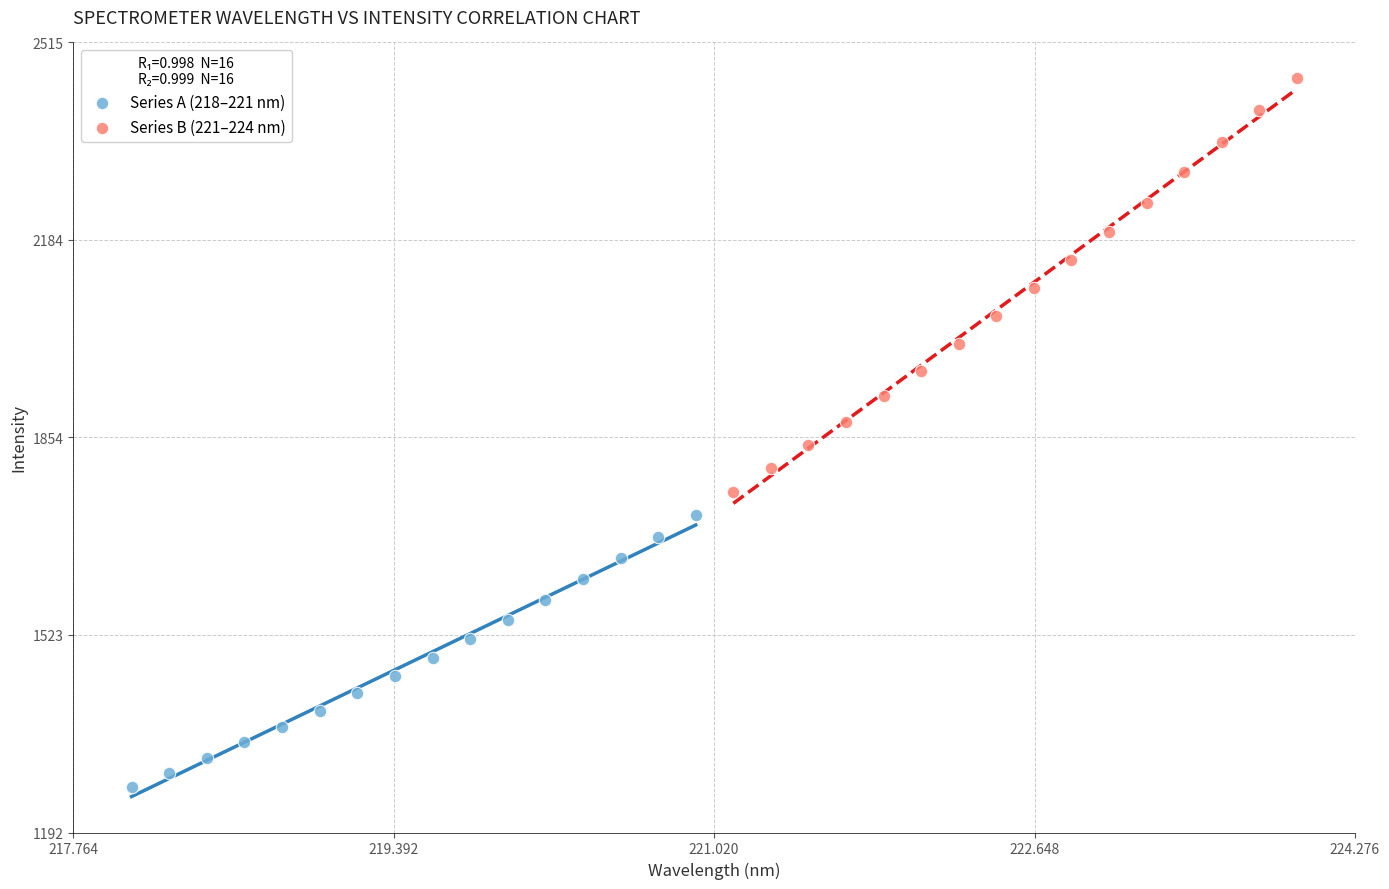

Which series has the largest Y range (max minus min)?

Series B (221–224 nm)